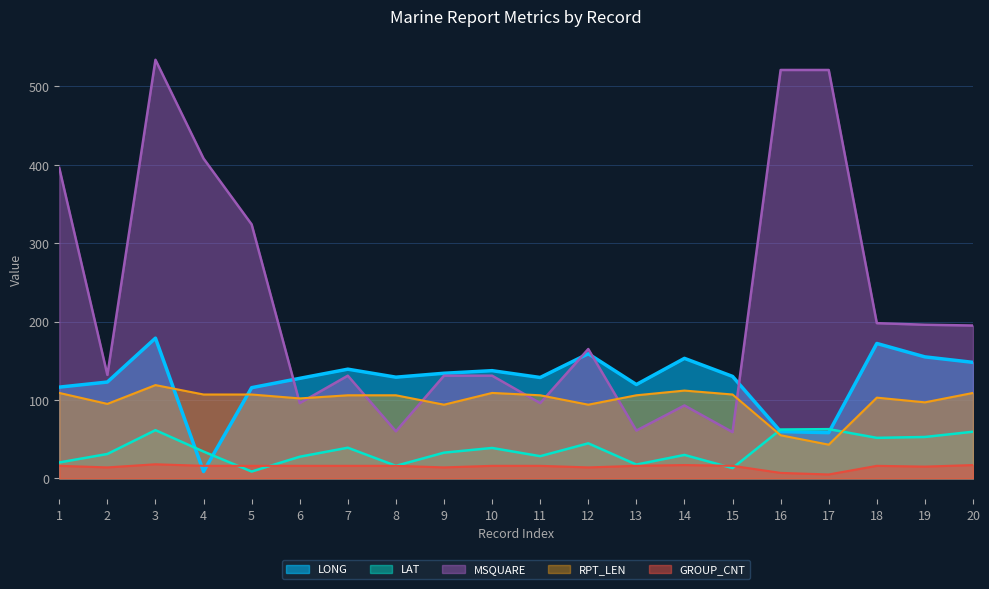

What is the value of the LAT point at the 7th from the left?

39.1